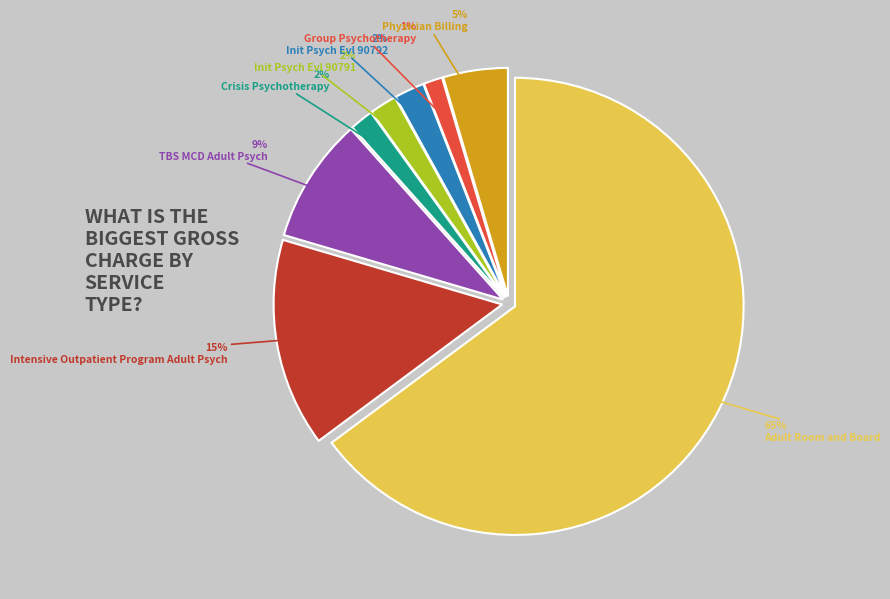

Does any single category account for the majority?

Yes